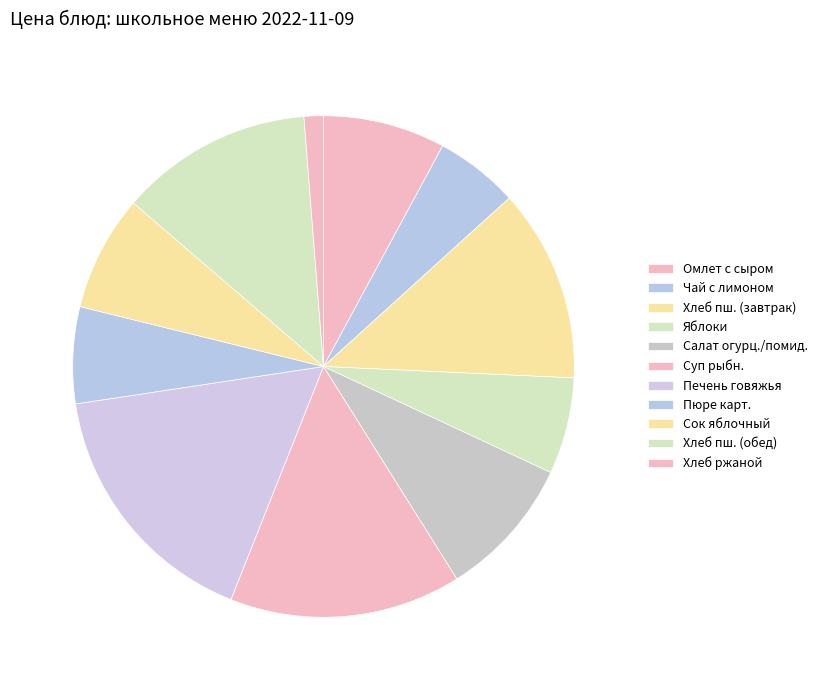

How many segments does this pie chart have?

11